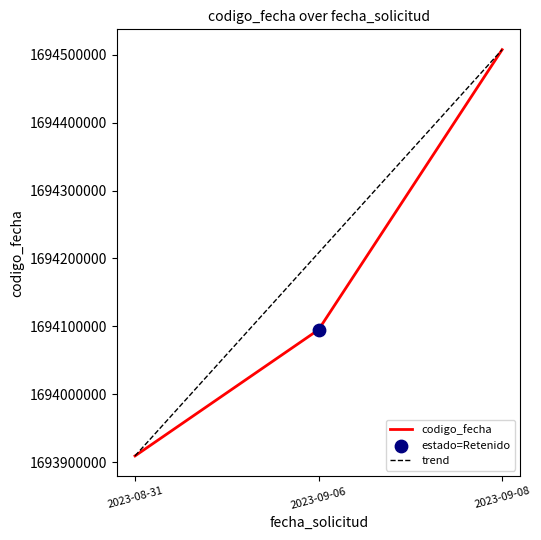

What is the total value across all series at 2023-09-08?

3389014604